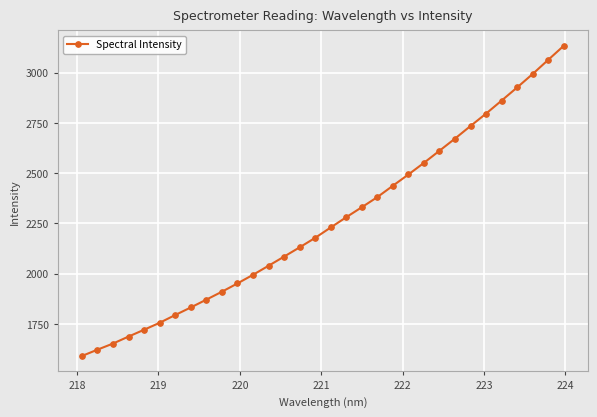

What is the maximum value shown in the chart?

3133.2